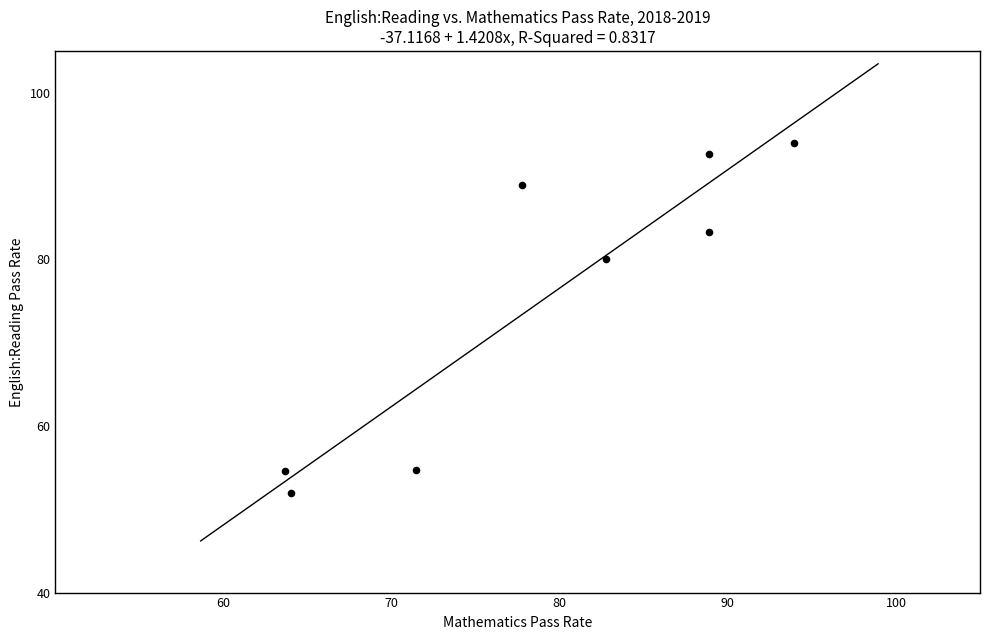

What is the range of Y values (max minus min)?

41.9